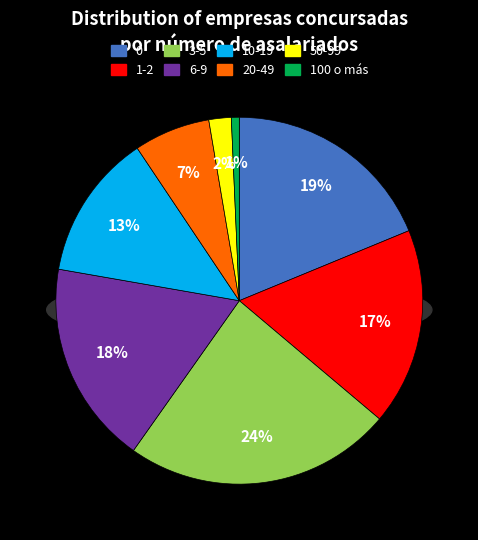

The 50-99 slice represents 2% of the pie. True or false?

True